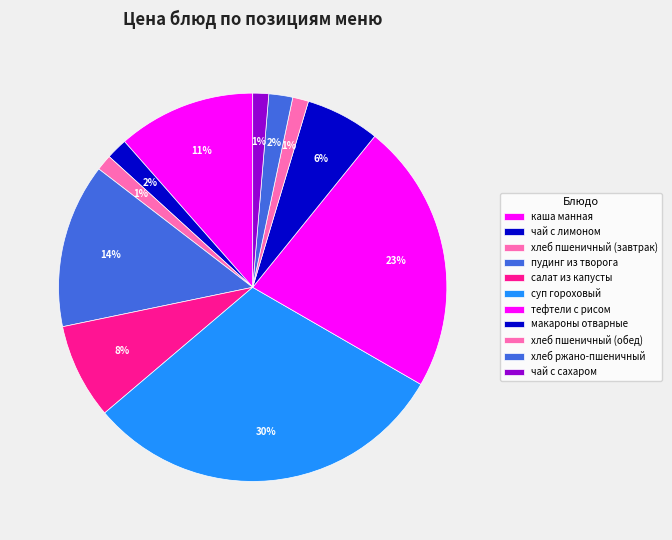

What percentage is the пудинг из творога slice, to the nearest percent?

14%